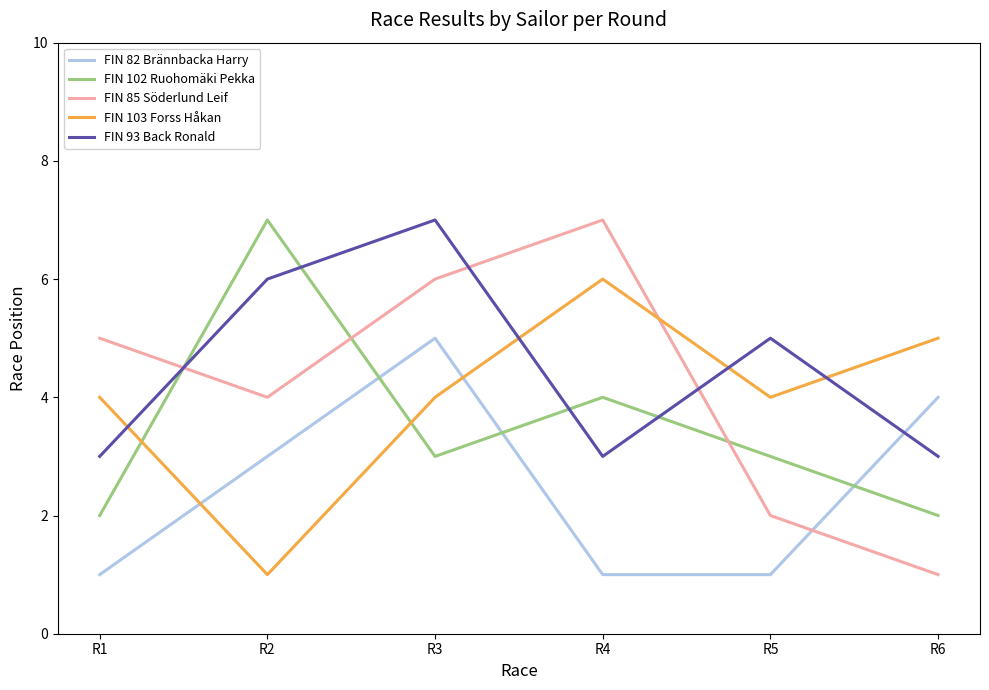

In FIN 102 Ruohomäki Pekka, how many points are higher than both neighbors (excluding endpoints)?

2